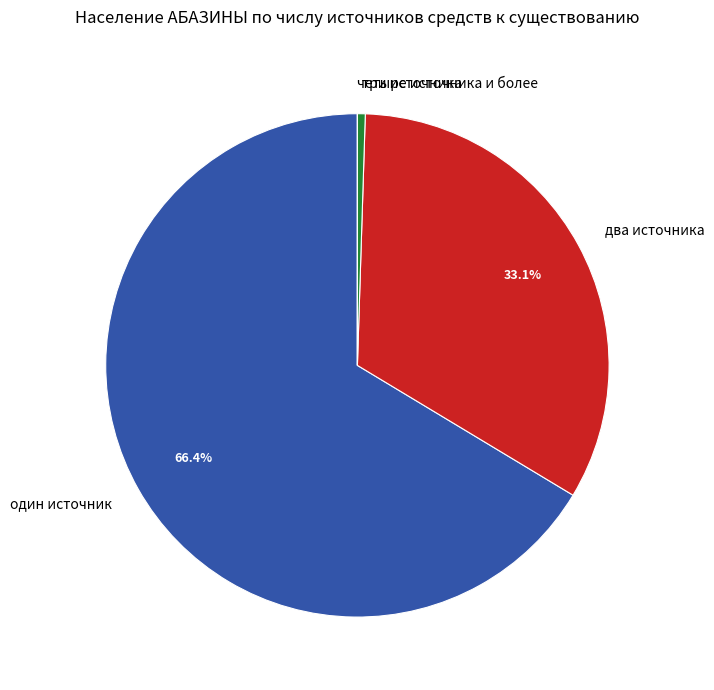

Do три источника and два источника together represent more than half of the pie?

No